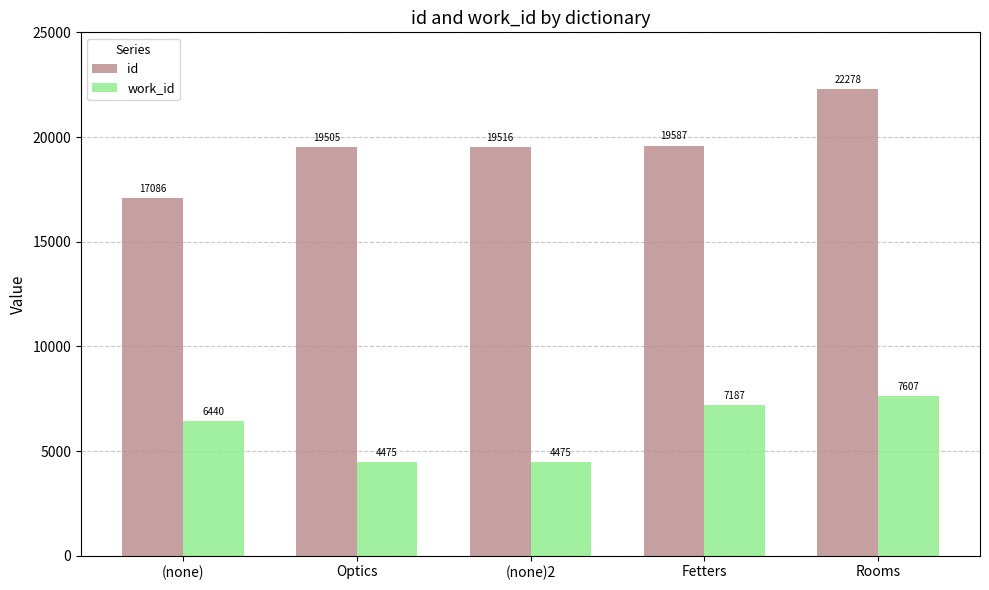

What is the difference between the highest and lowest values at Optics?

15030